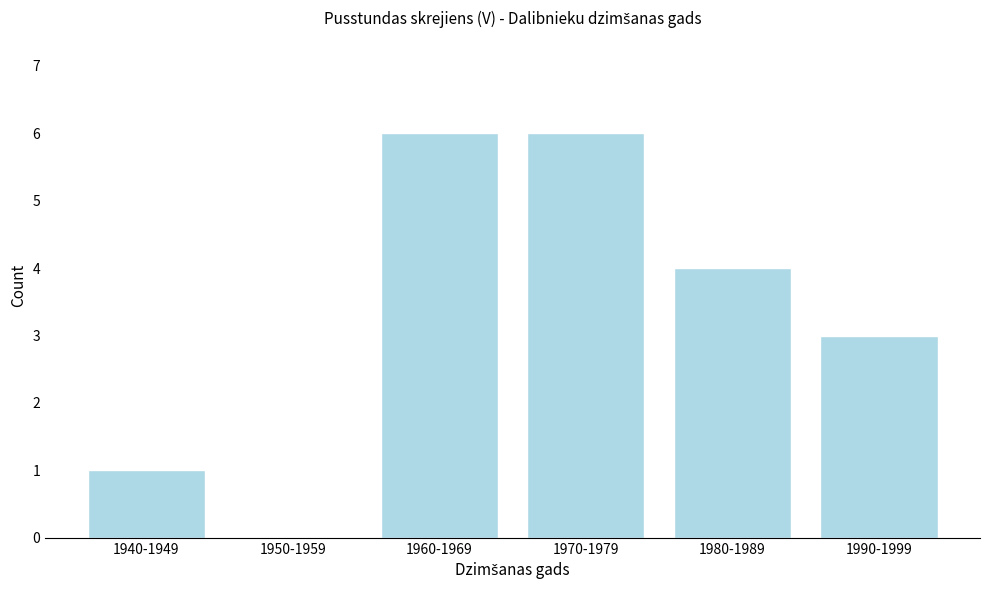

Reading left to right, extract all data points from this chart.

1940-1949=1	1950-1959=0	1960-1969=6	1970-1979=6	1980-1989=4	1990-1999=3